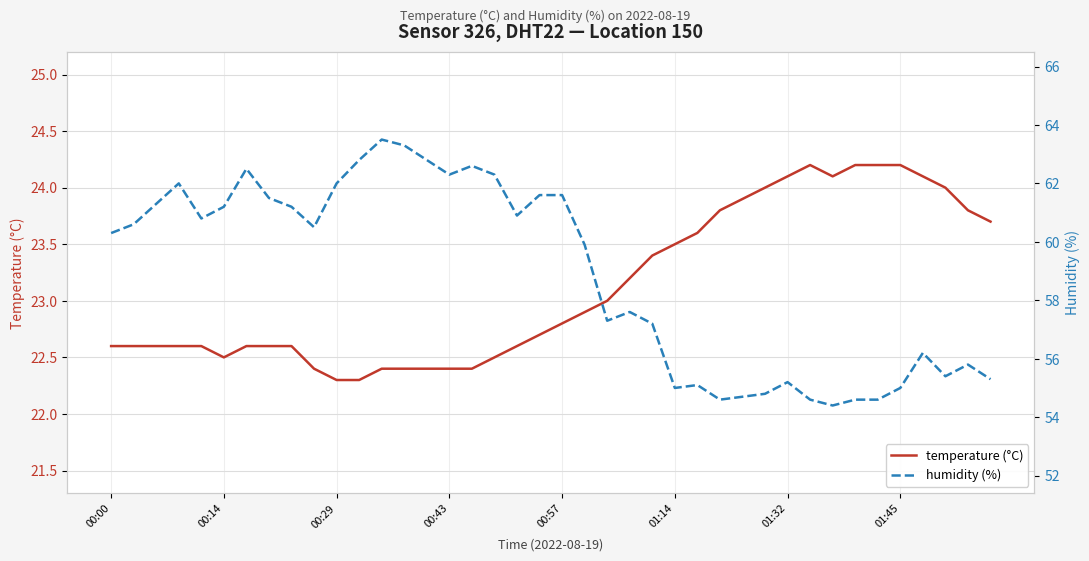

What position from the left is 24?

25